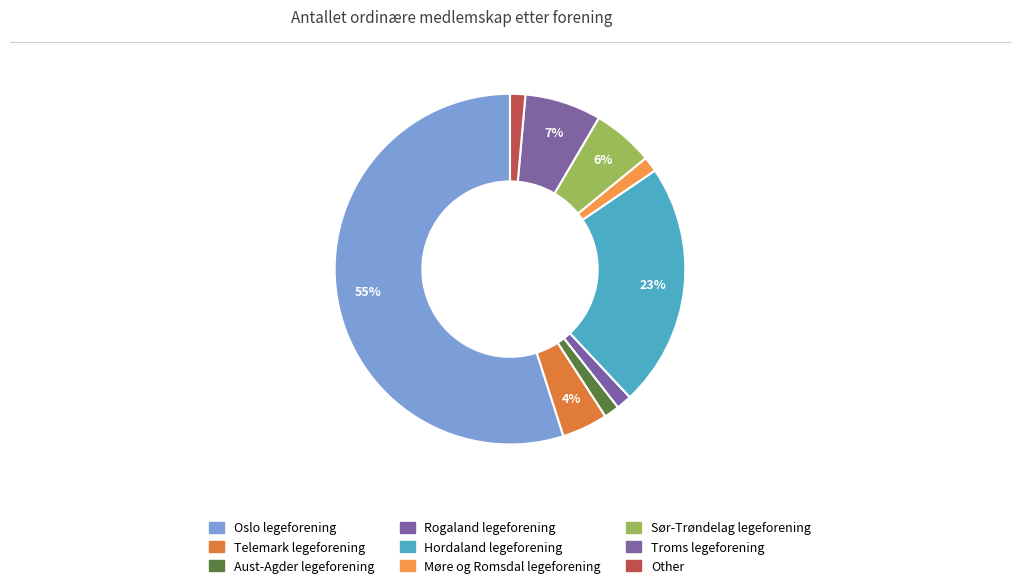

Rank the categories by value from highest to lowest.

Oslo legeforening, Hordaland legeforening, Troms legeforening, Sør-Trøndelag legeforening, Telemark legeforening, Aust-Agder legeforening, Rogaland legeforening, Møre og Romsdal legeforening, Other